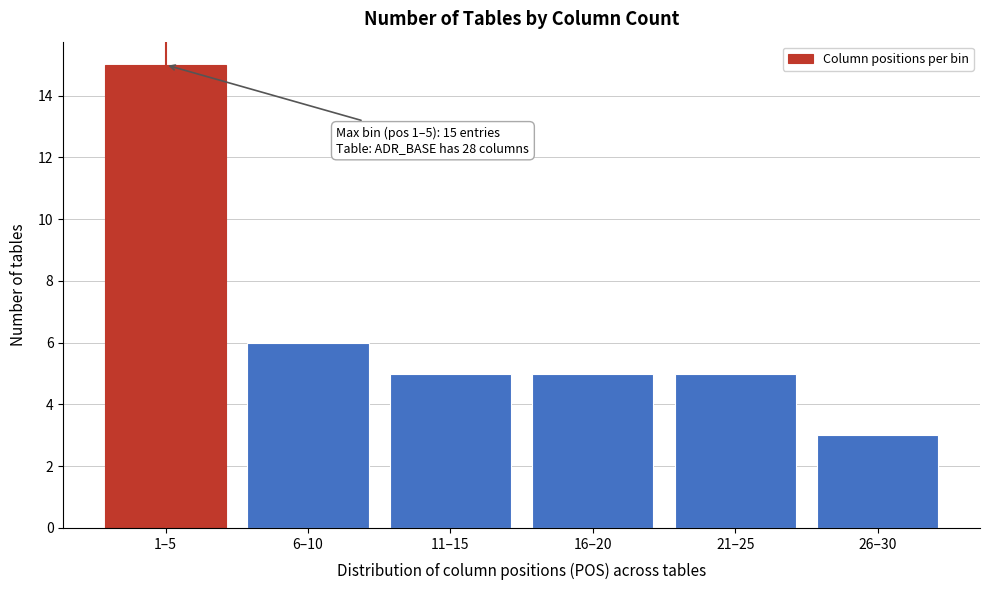

Reading right to left, list all the values displayed in this chart.

3	5	5	5	6	15